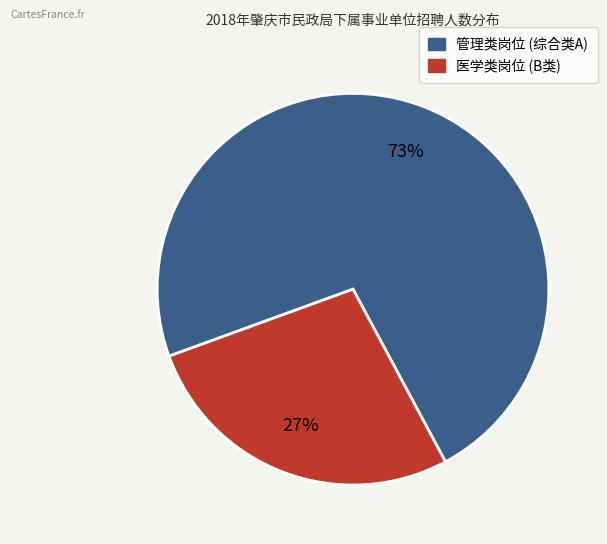

To the nearest percent, what is the average slice percentage?

50%